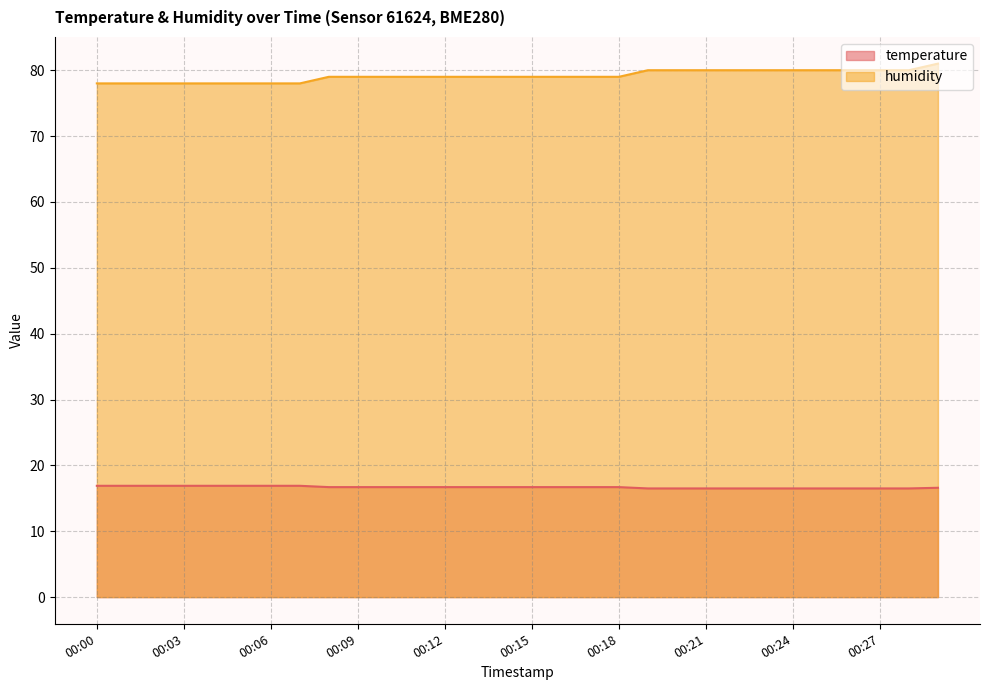

Does the chart have visible grid lines?

Yes